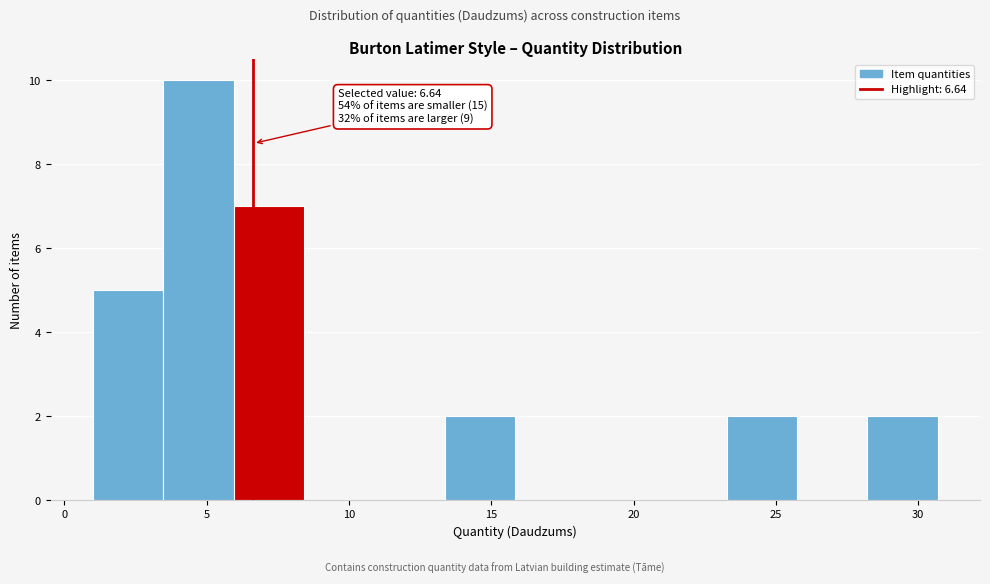

Which range on the x-axis has the tallest bar?

3.5 to 6.0